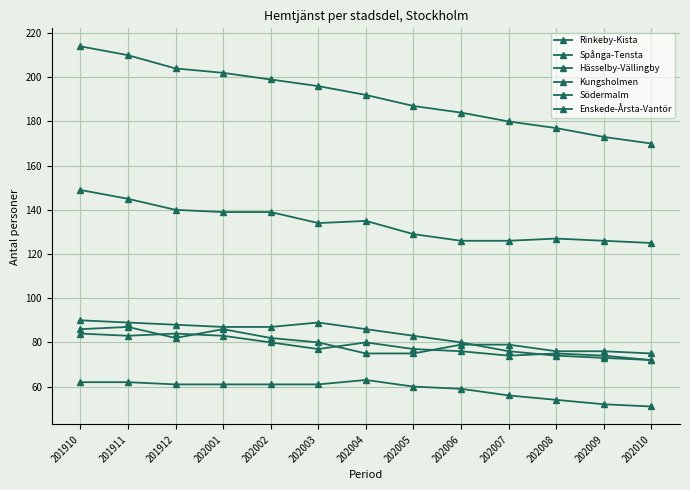

At which category is the sum across all series the highest?

201910